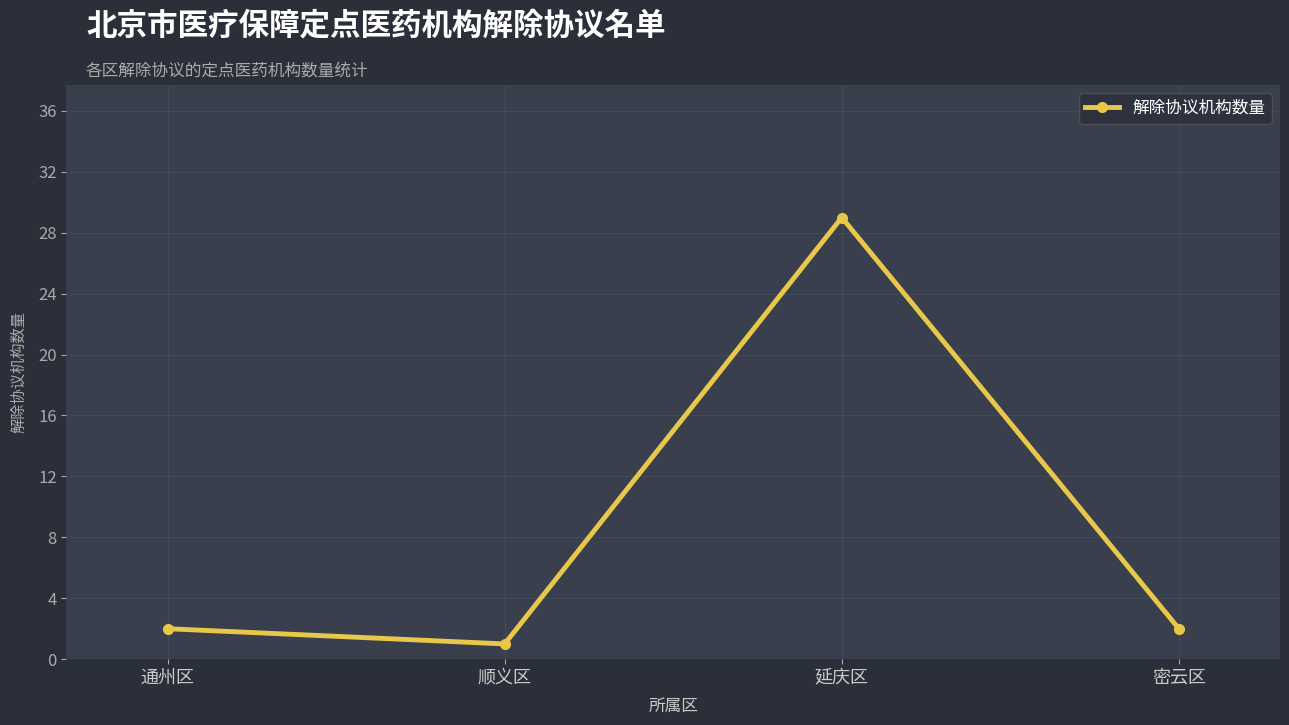

What is the sum of the values at 顺义区 and 延庆区?

30